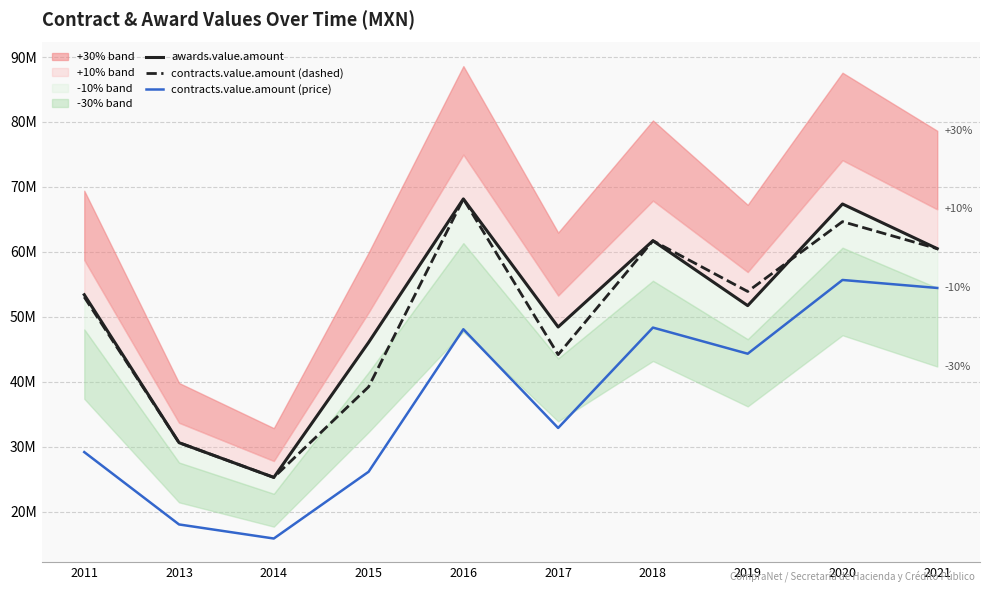

The value of awards.value.amount at 2011 is 93459921.1. True or false?

False